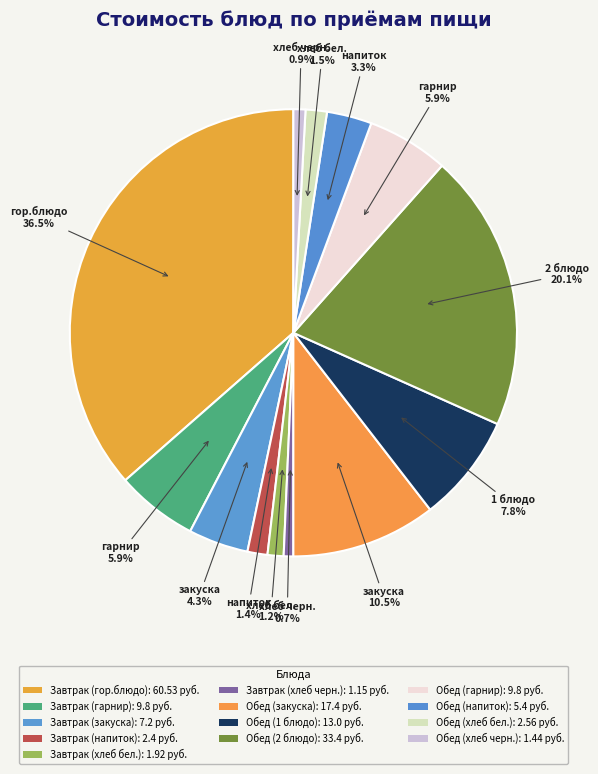

Count the number of slices in the pie.

13